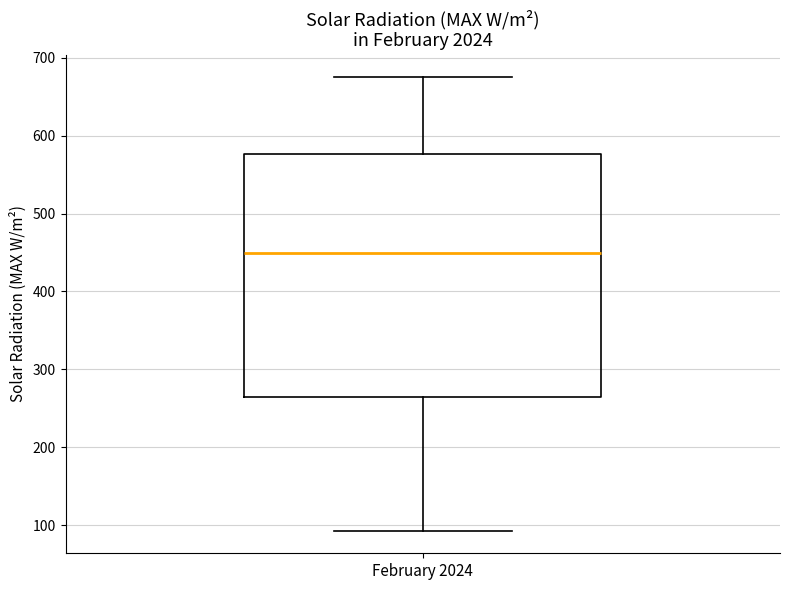

Transcribe this box plot: give where the median line is, the range the box spans, and where the two whiskers end, as read against the y-axis. The values are not printed on the chart, so give them approximately, as read against the axis.

median 450, box 260 to 580, whiskers 90 to 670